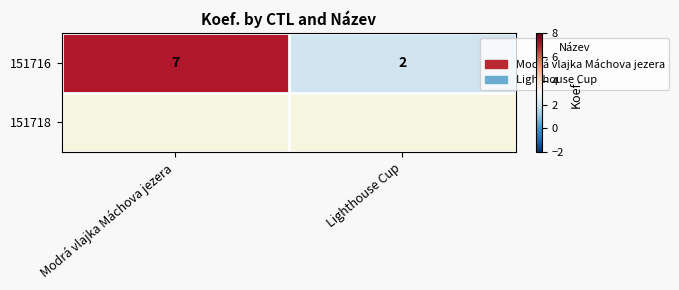

Which has a higher value, Lighthouse Cup or Modrá vlajka Máchova jezera?

Modrá vlajka Máchova jezera